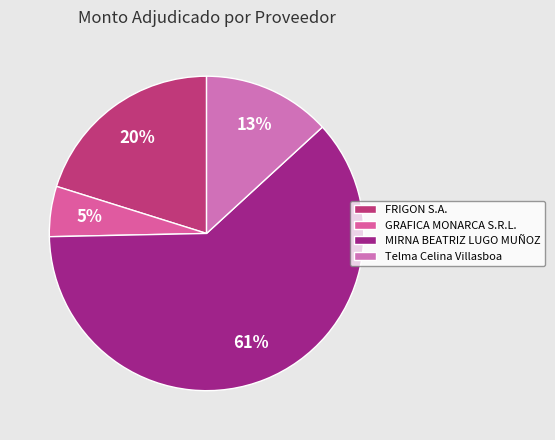

How many segments does this pie chart have?

4